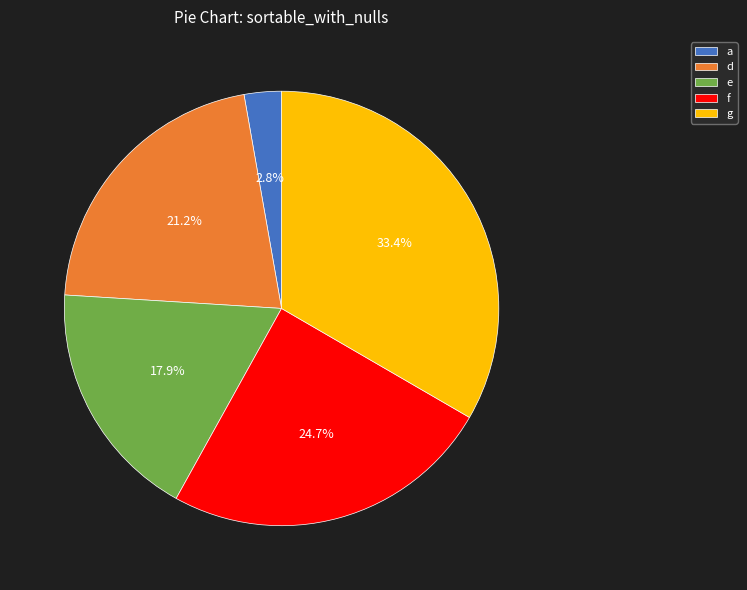

Rank the categories by value from highest to lowest.

g, f, d, e, a